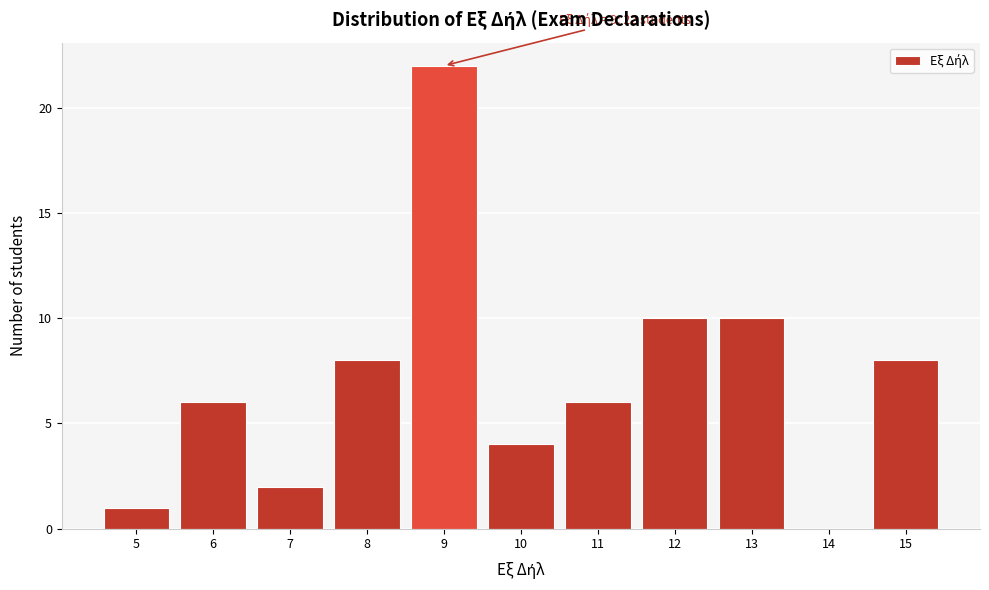

Which range on the x-axis has the tallest bar?

8.5 to 9.5